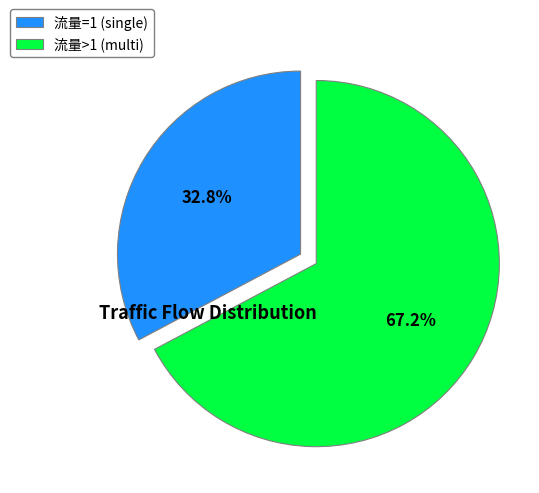

What is the total percentage of 流量=1 (single) and 流量>1 (multi)?

100.0%